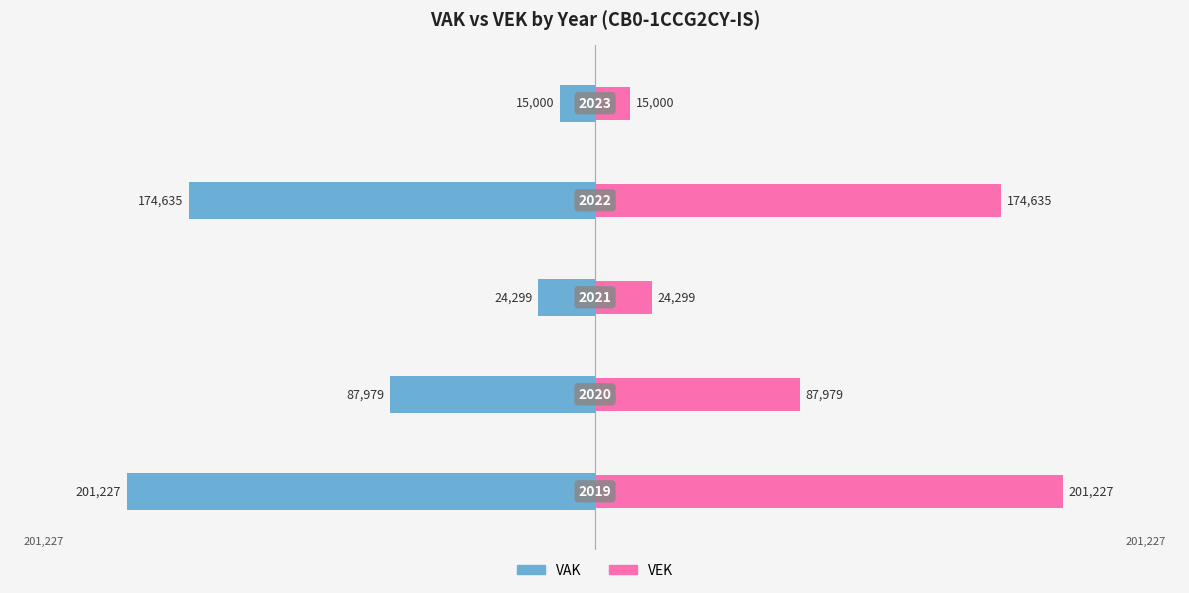

What is the value of the VAK bar at the 3rd from the left?

-24299